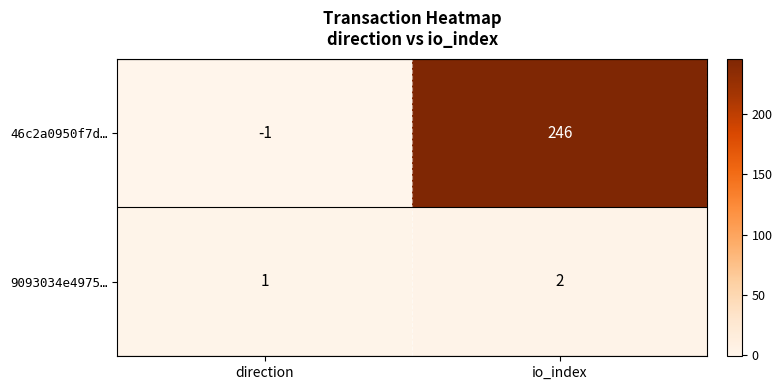

Rank the series by their maximum value, from lowest to highest.

9093034e4975…, 46c2a0950f7d…